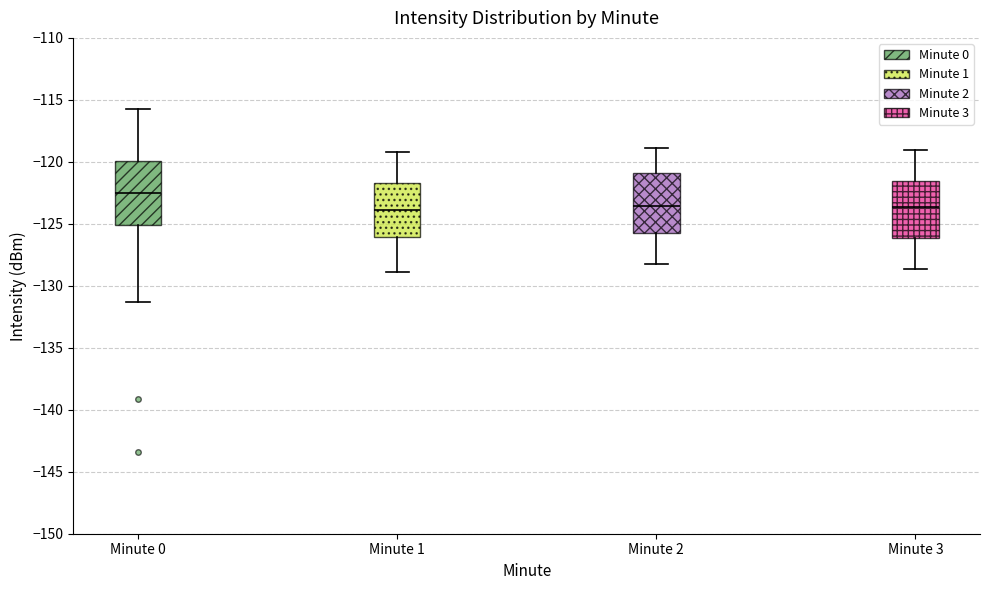

Which box's median line is the highest?

Minute 0